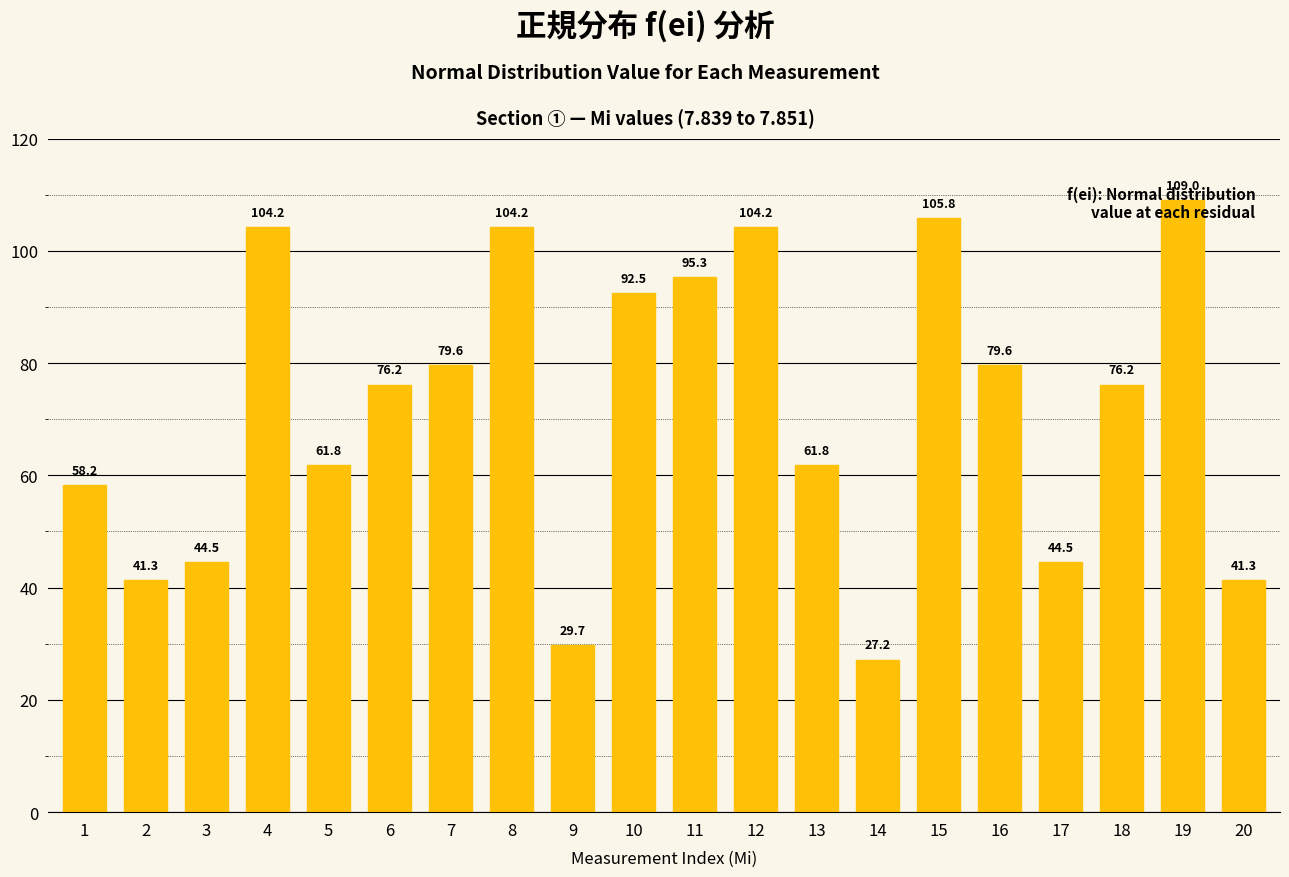

At which category does the chart reach its peak across all series?

19